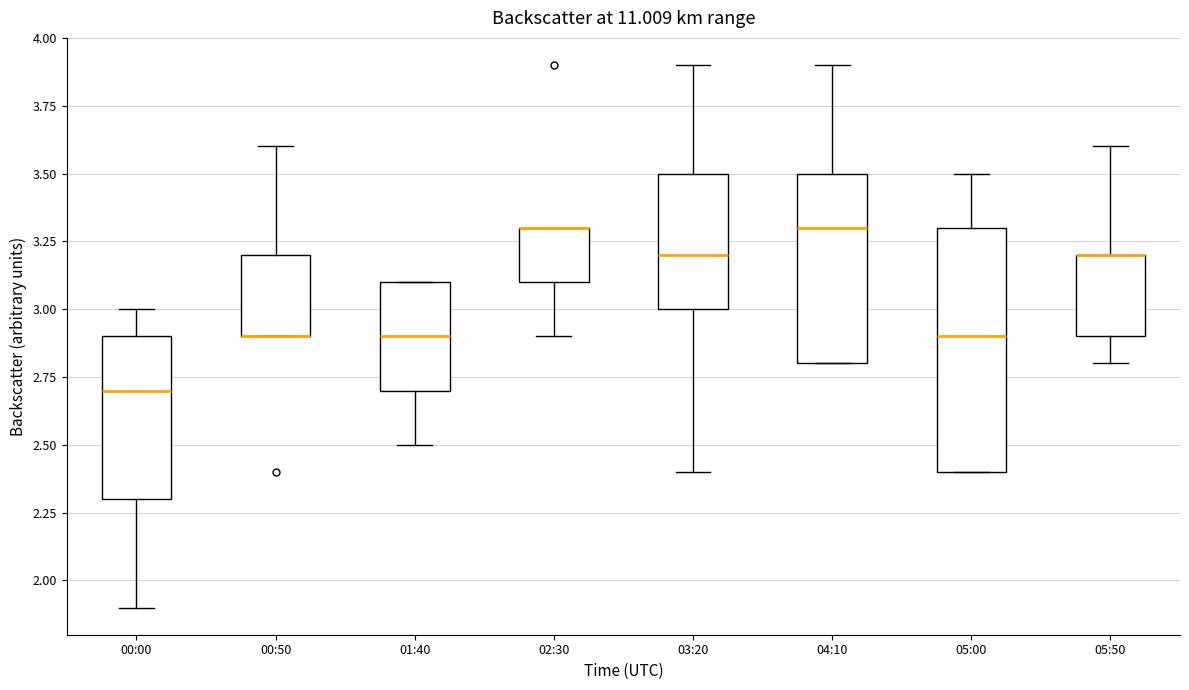

Comparing the boxes themselves (not the whiskers), which one is the tallest?

05:00